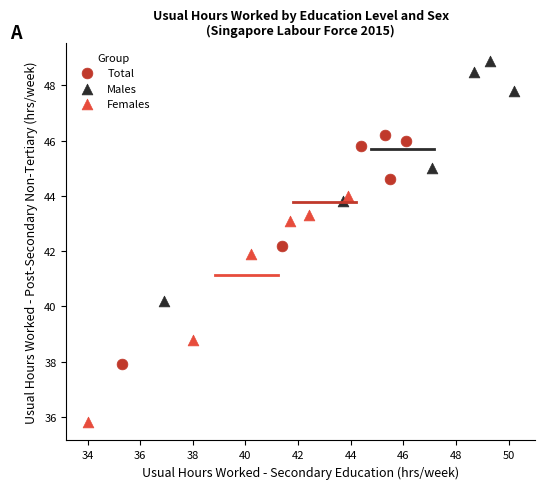

Which series contains the lowest Y value?

Females